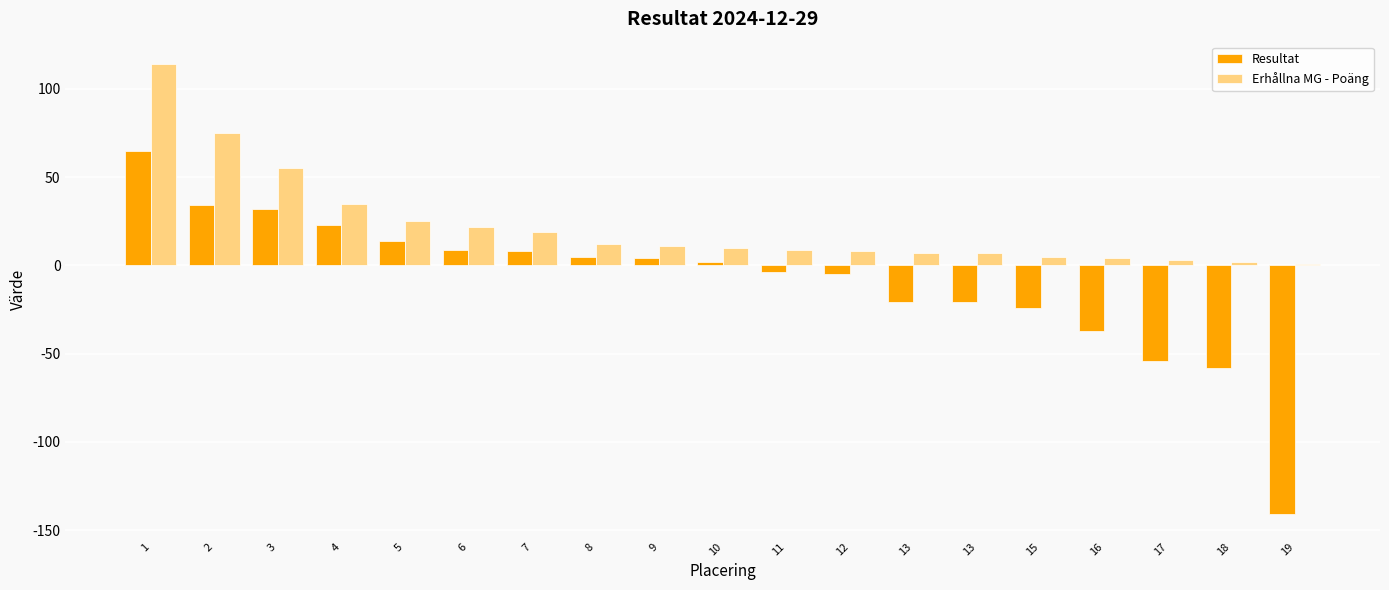

Rank the series by their maximum value, from highest to lowest.

Erhållna MG - Poäng, Resultat